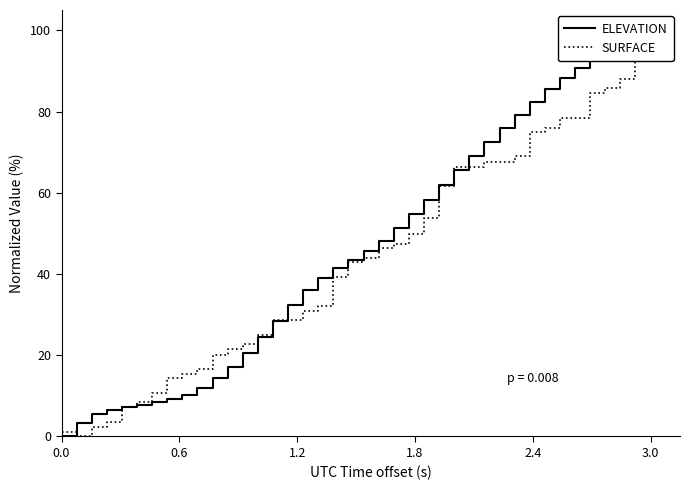

In SURFACE, how many points are lower than both neighbors (excluding endpoints)?

1